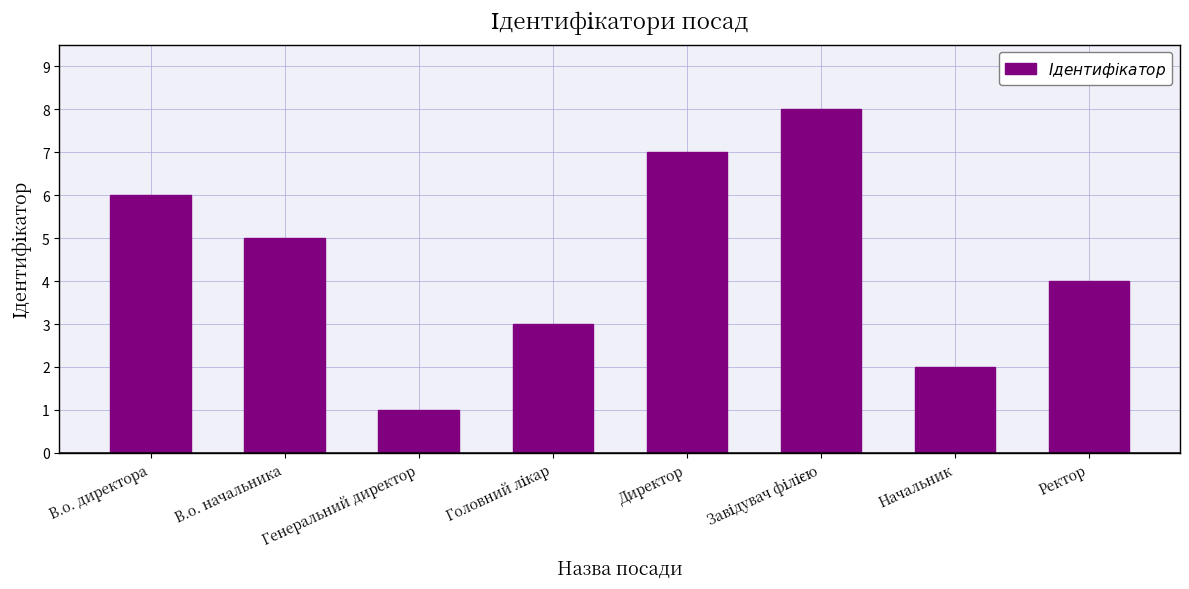

What is the sum of all values?

36